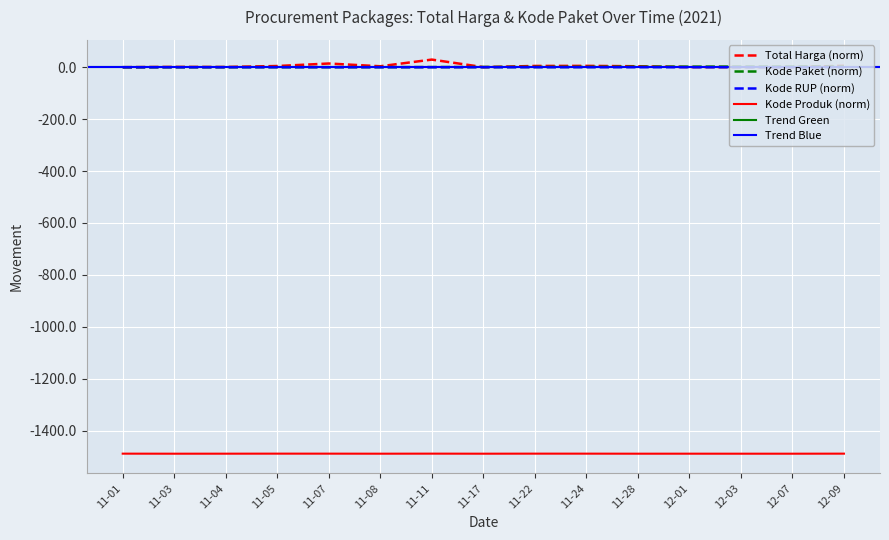

True or false: Kode Produk (norm) and Kode Paket (norm) intersect in this chart.

False